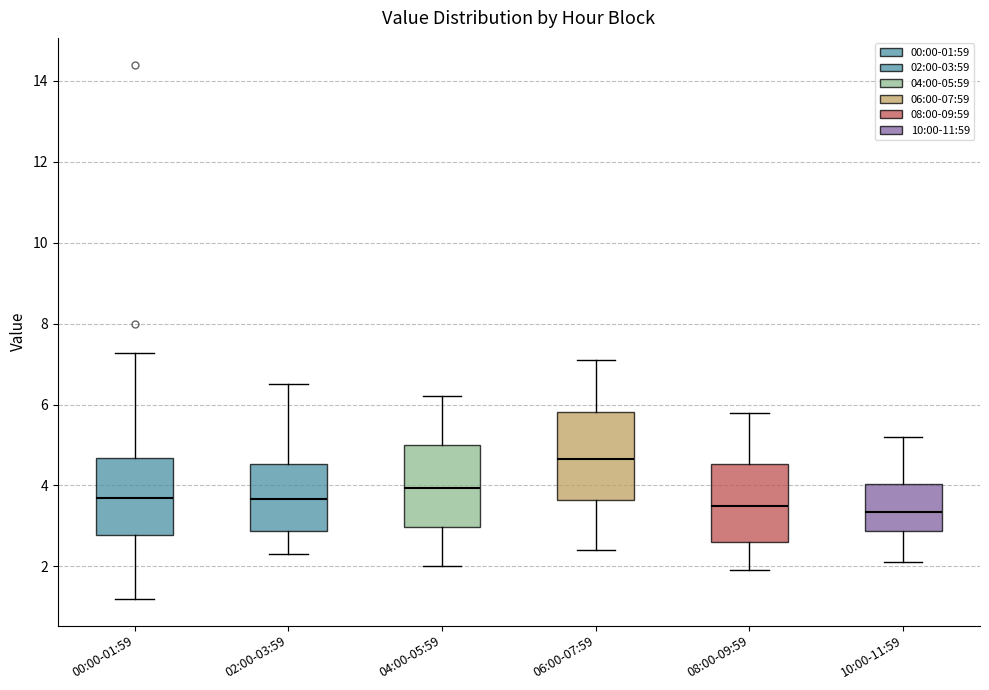

Reading left to right, read every box against the y-axis: the position of its median line, the range the box covers, and the ends of its whiskers. The values are not printed on the chart, so give them approximately, as read against the axis.

00:00-01:59: median 3.8, box 2.8 to 4.6, whiskers 1.2 to 7.2
02:00-03:59: median 3.6, box 2.8 to 4.6, whiskers 2.4 to 6.6
04:00-05:59: median 4.0, box 3.0 to 5.0, whiskers 2.0 to 6.2
06:00-07:59: median 4.6, box 3.6 to 5.8, whiskers 2.4 to 7.2
08:00-09:59: median 3.6, box 2.6 to 4.6, whiskers 2.0 to 5.8
10:00-11:59: median 3.4, box 2.8 to 4.0, whiskers 2.2 to 5.2